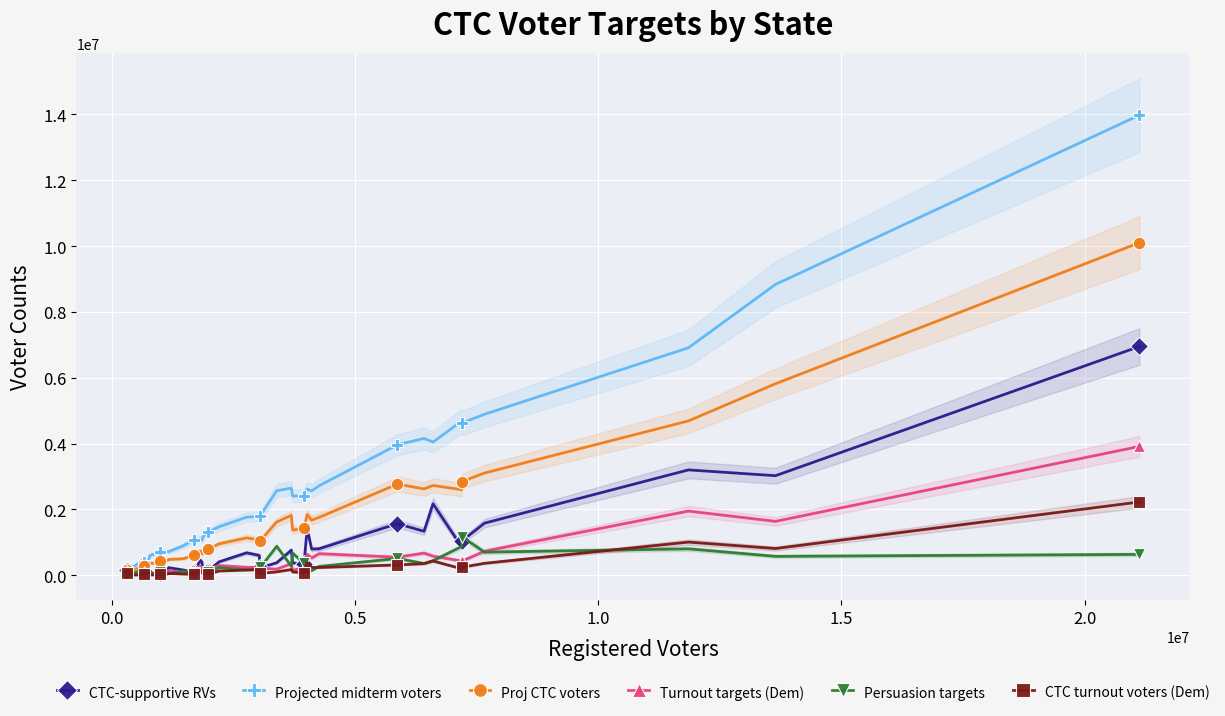

What is the minimum value shown in the chart?

814